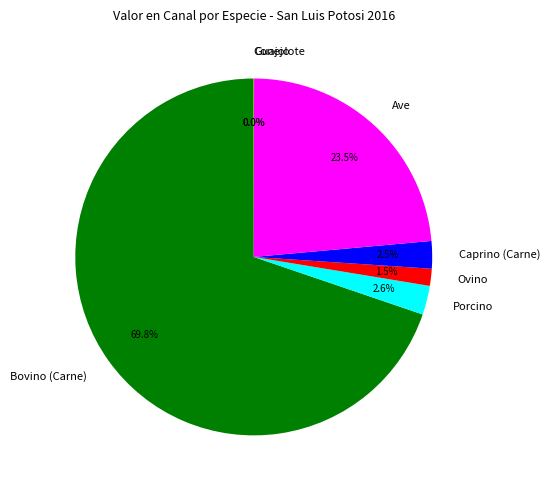

To the nearest percent, what is the difference between the Porcino and Bovino (Carne) slice percentages?

67%